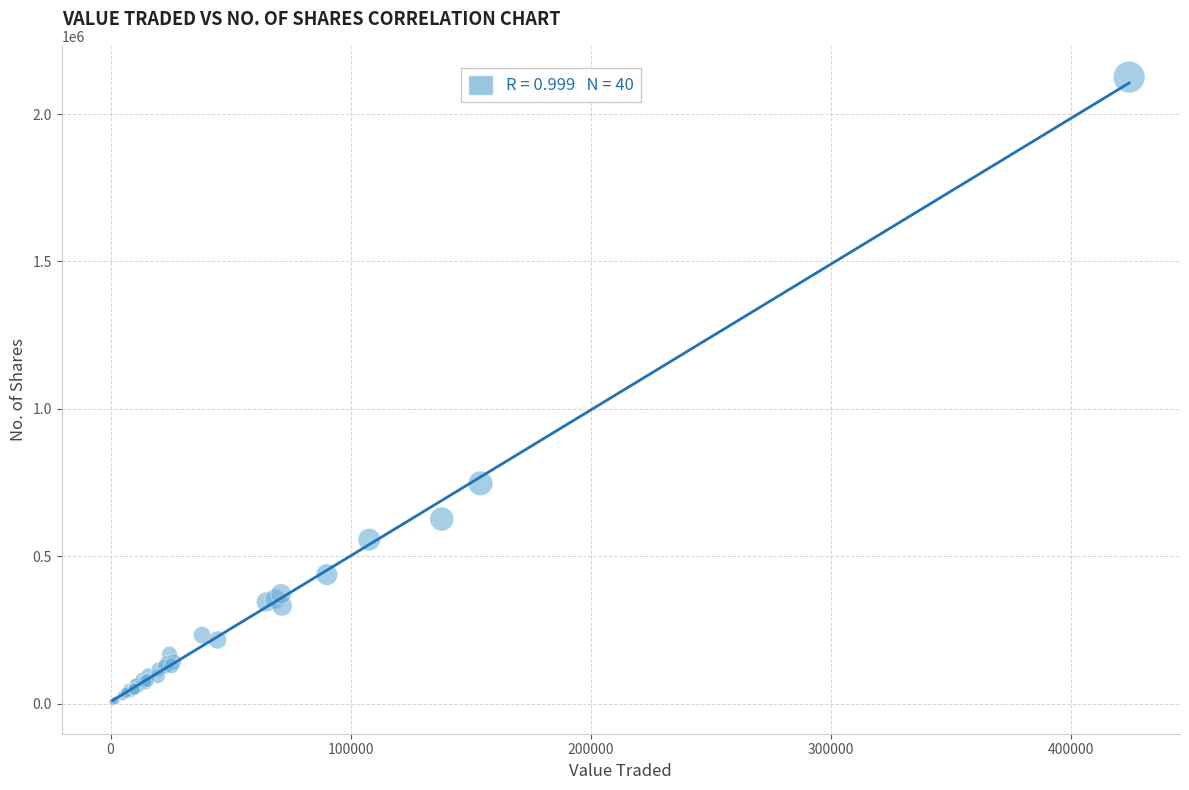

What Y value in the scatter plot is closest to 1064670?

747164